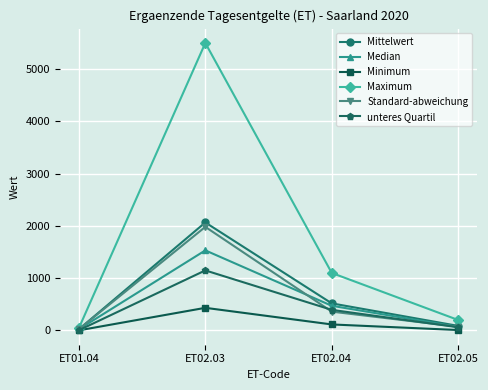

What is the approximate value of Standard-abweichung at ET01.04?

22.6